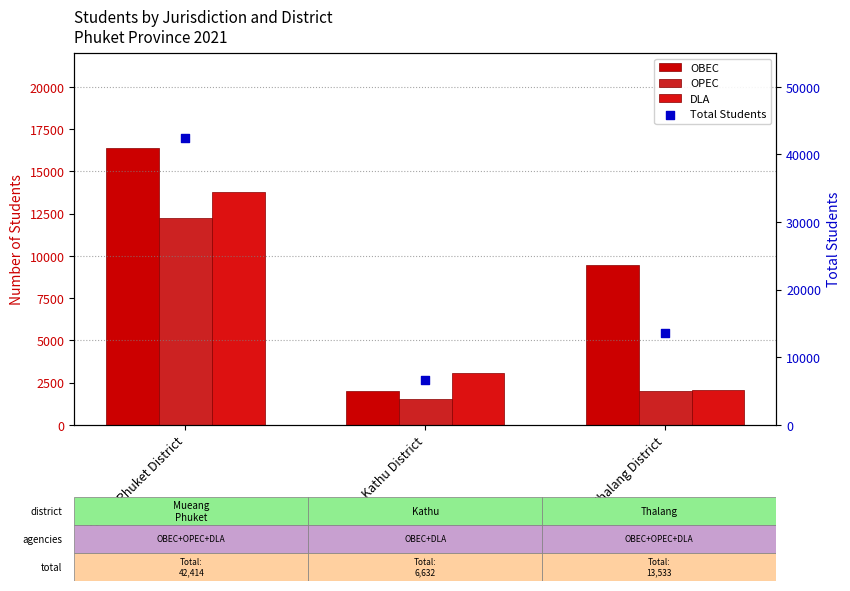

Which series has the widest spread of Y values?

Total Students